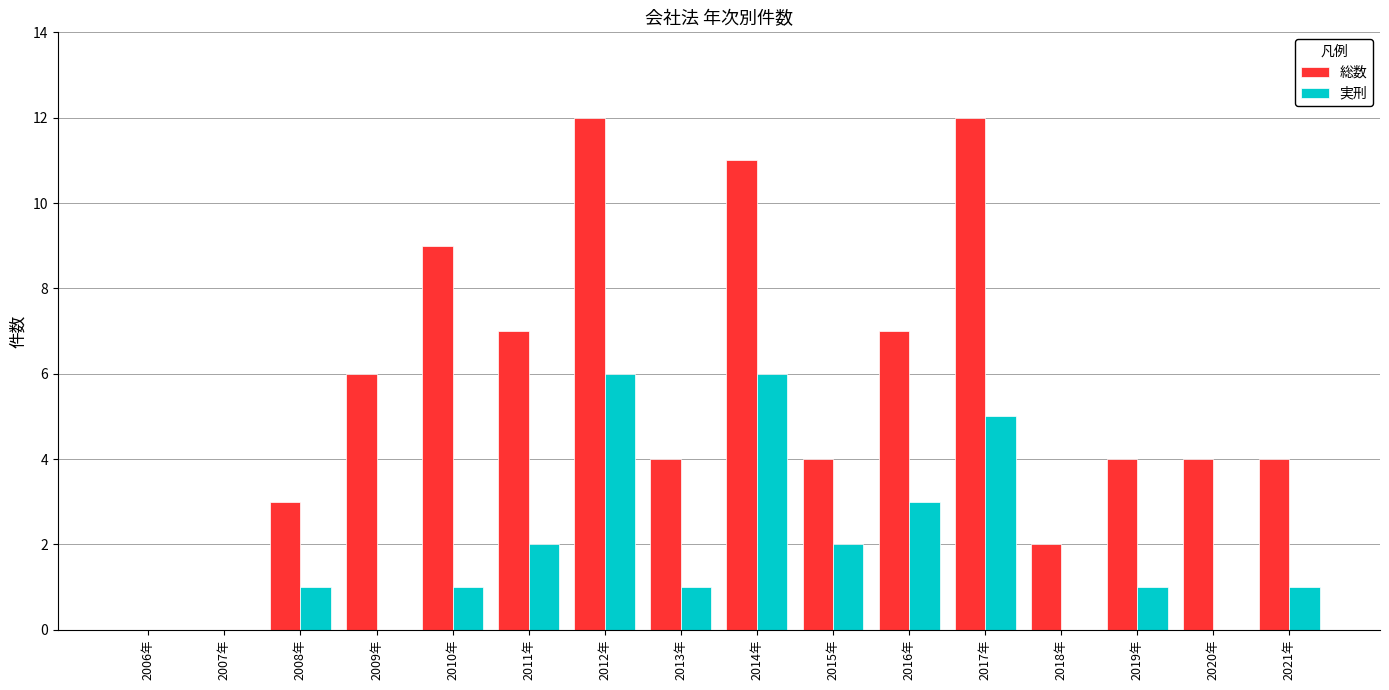

True or false: 実刑 has a value of 5 at 2017年.

True